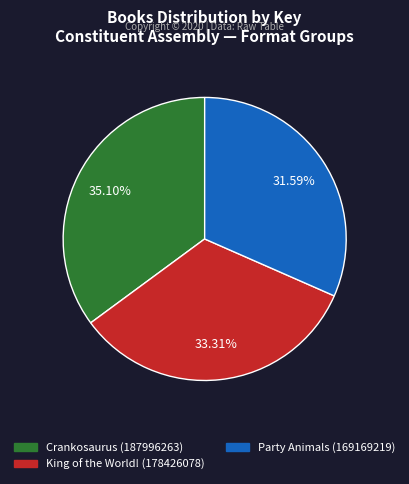

Rank the categories by value from lowest to highest.

Party Animals (169169219), King of the World! (178426078), Crankosaurus (187996263)